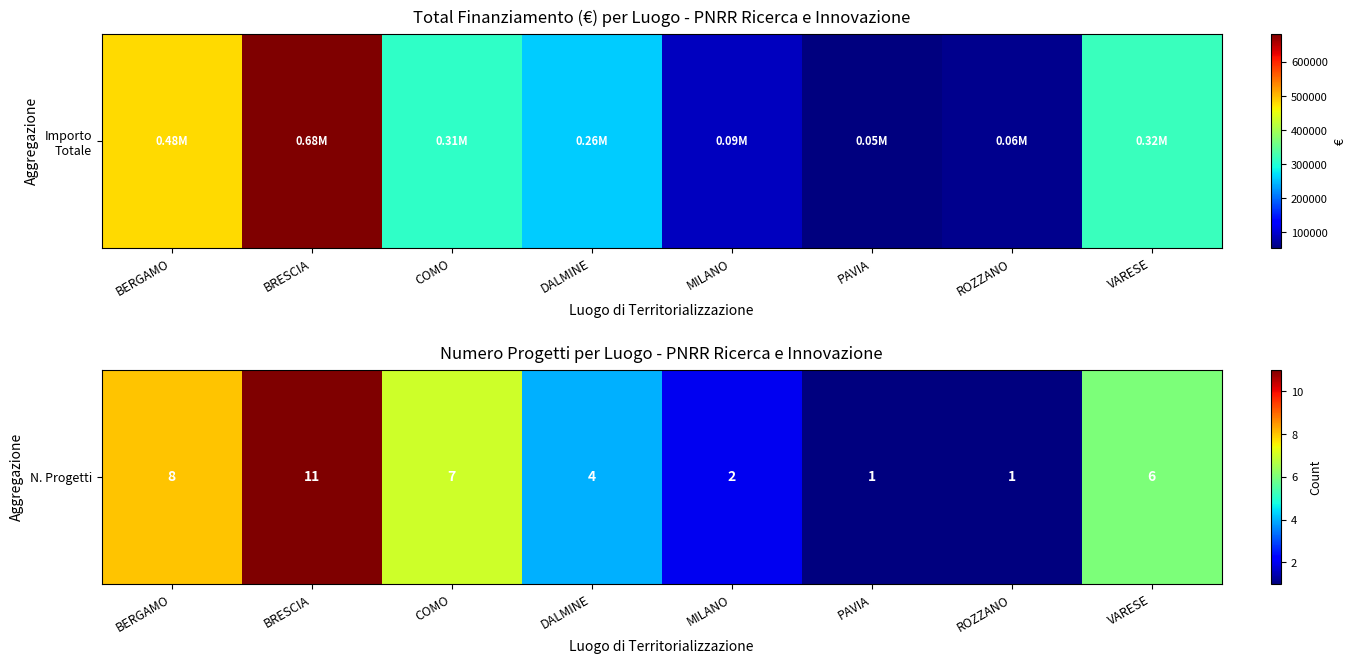

List the labels in order of value, smallest first.

PAVIA, ROZZANO, MILANO, DALMINE, VARESE, COMO, BERGAMO, BRESCIA